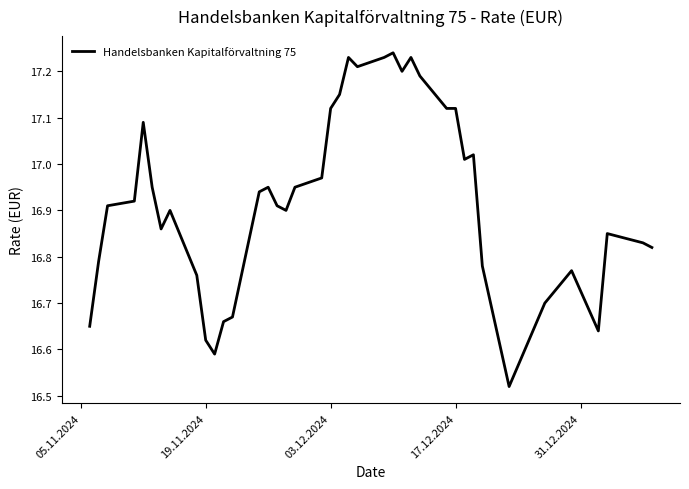

What is the difference between the maximum and minimum values?

0.7